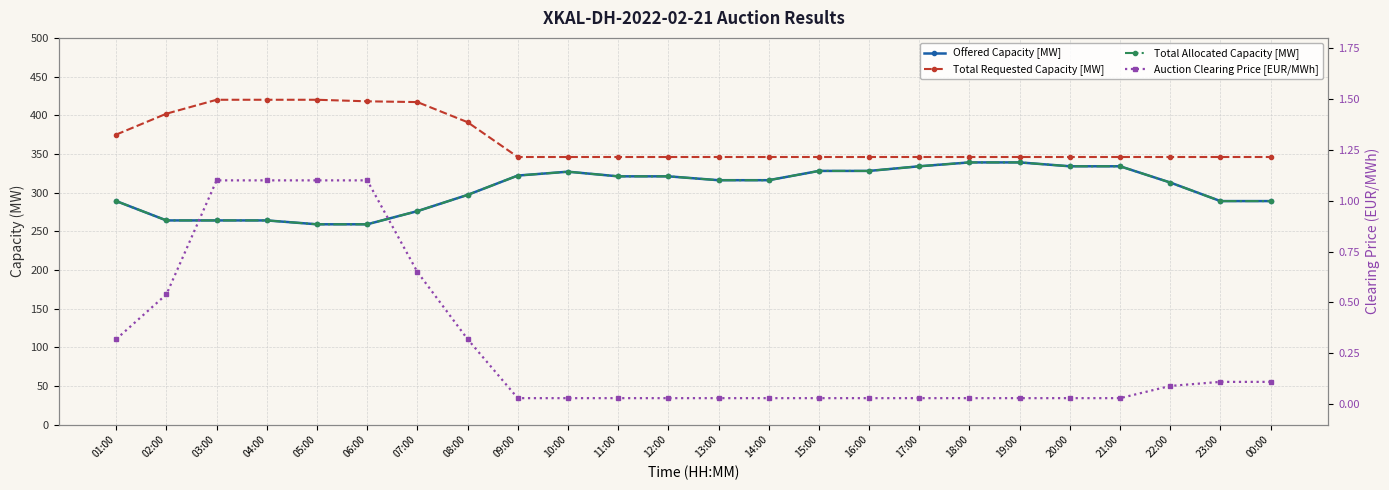

What is the difference between the maximum and minimum values in the Total Allocated Capacity [MW] series?

80.0